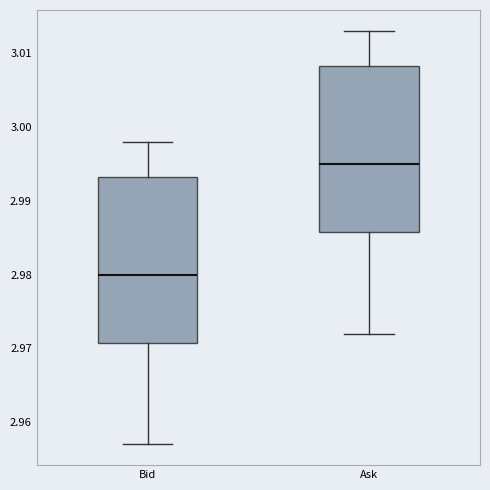

Reading left to right, read every box against the y-axis: the position of its median line, the range the box covers, and the ends of its whiskers. The values are not printed on the chart, so give them approximately, as read against the axis.

Bid: median 2.980, box 2.971 to 2.993, whiskers 2.957 to 2.998
Ask: median 2.995, box 2.986 to 3.008, whiskers 2.972 to 3.013